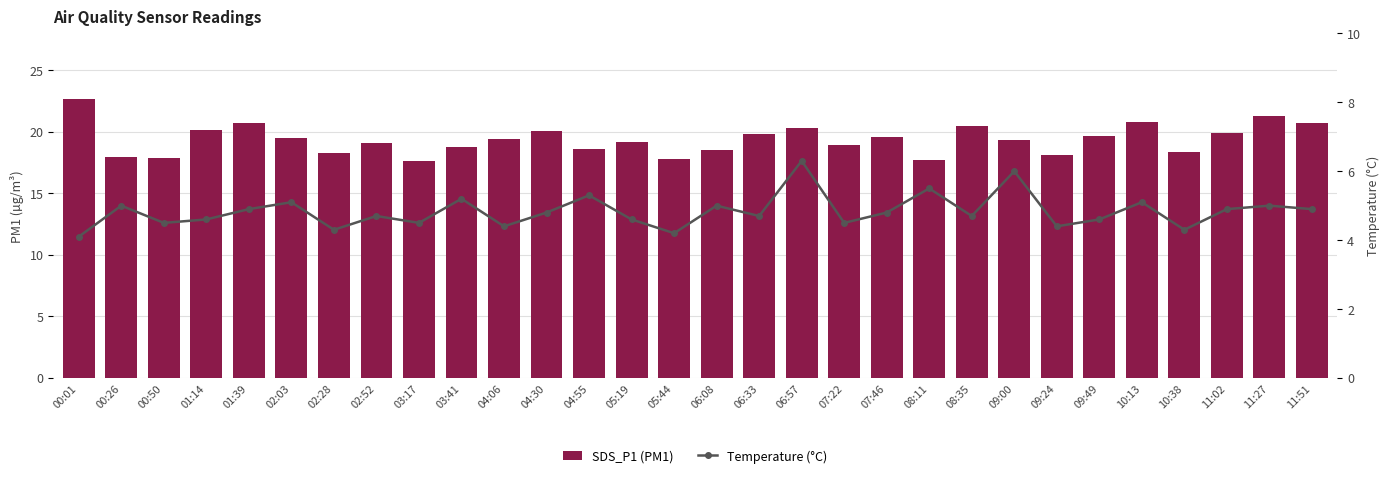

Is the value of SDS_P1 (PM1) at 11:27 greater than the value of Temperature (°C) at 02:28?

Yes